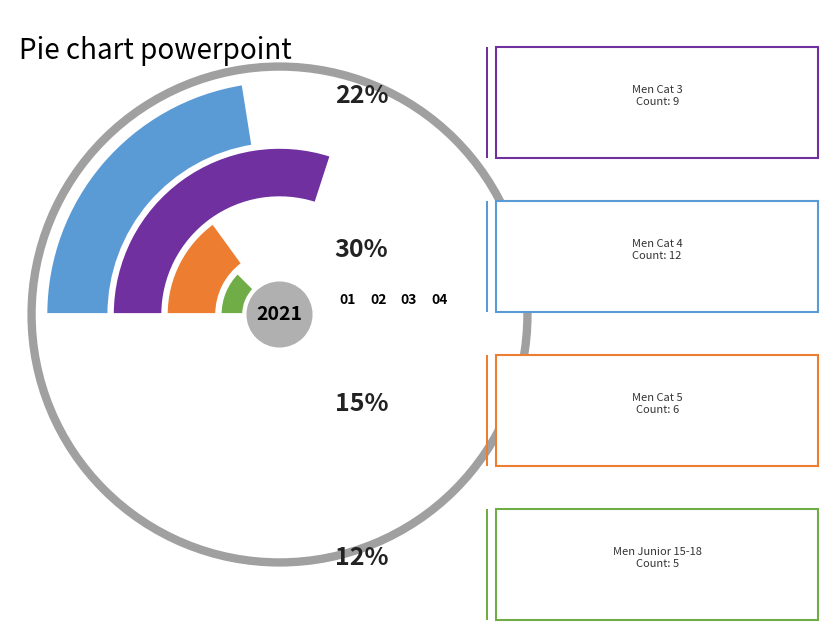

Does any single category account for the majority?

No